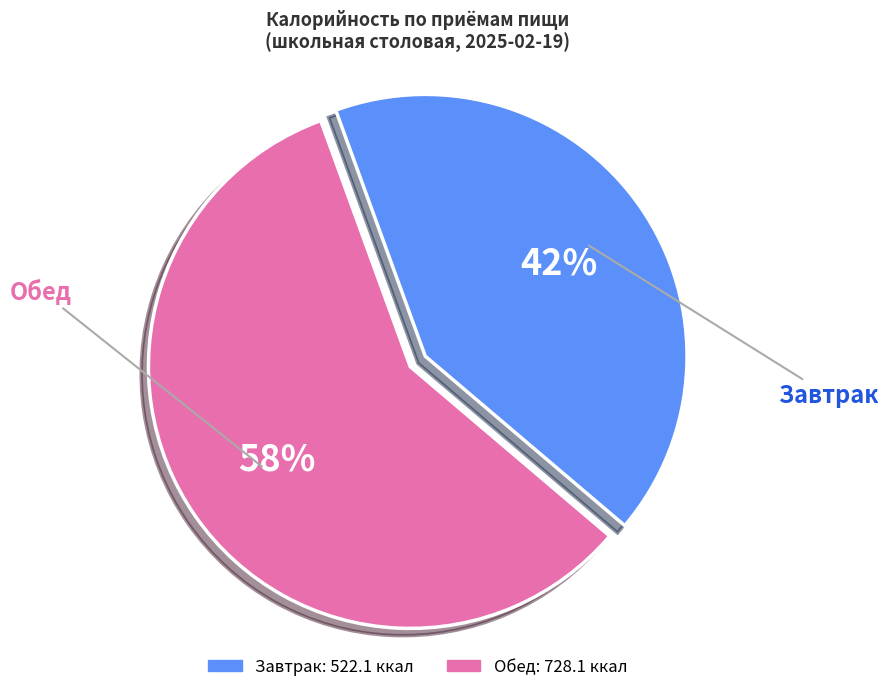

What percentage is the Обед slice, to the nearest percent?

58%